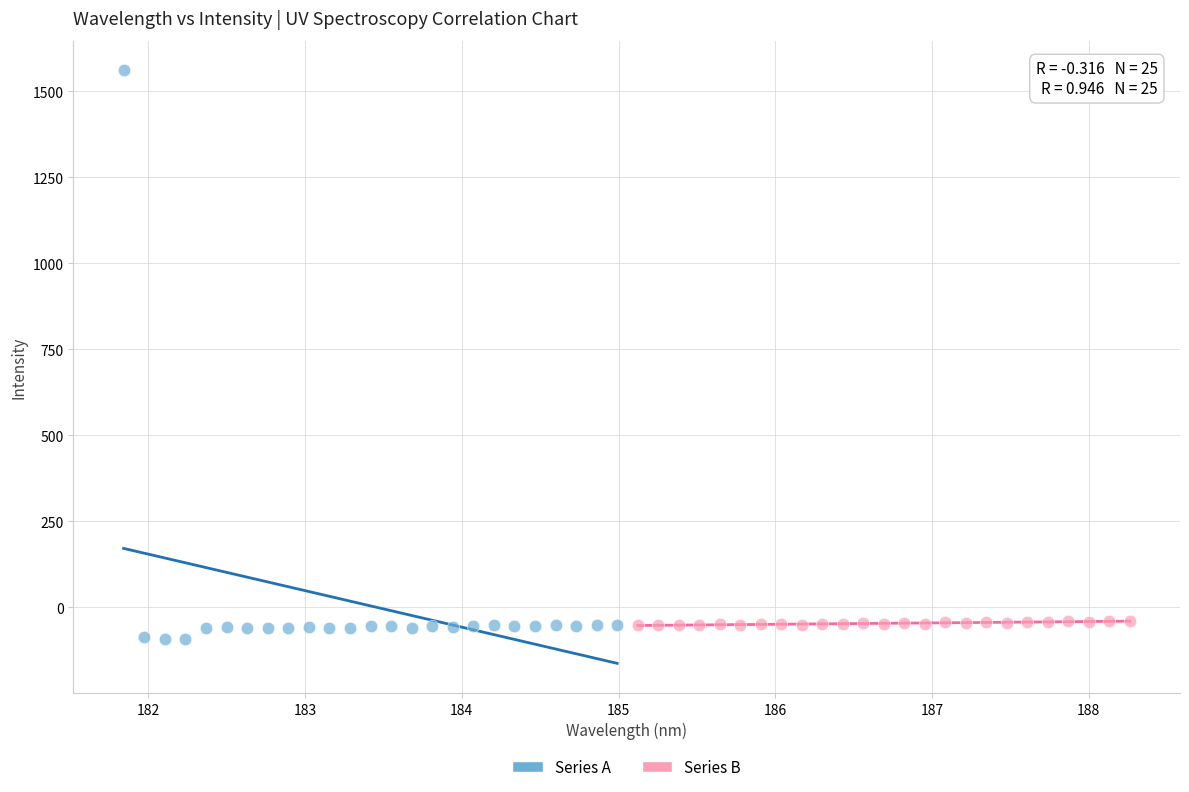

Which series reaches the maximum Y coordinate?

Series A